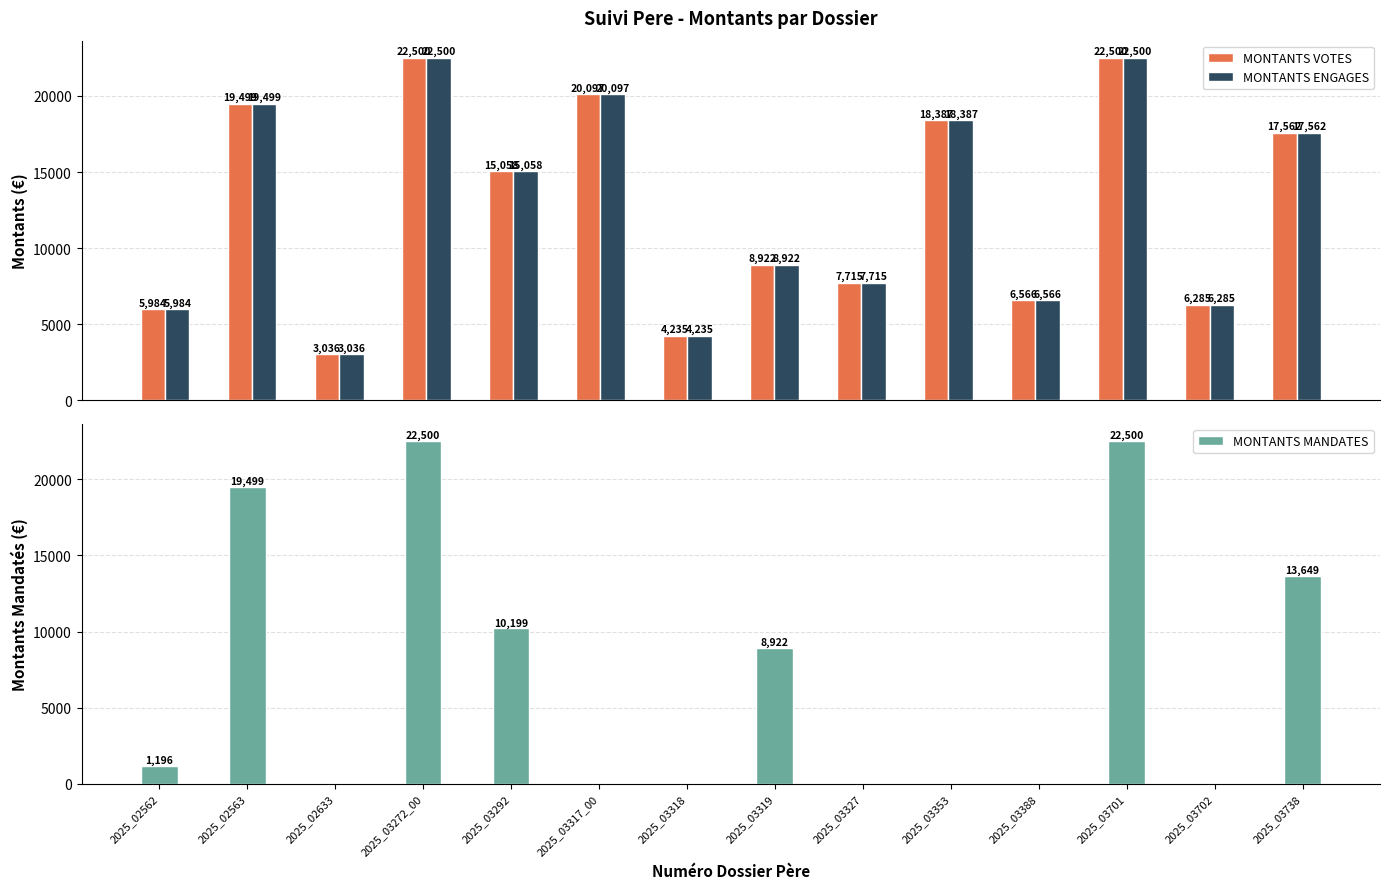

How many groups of bars are there?

14